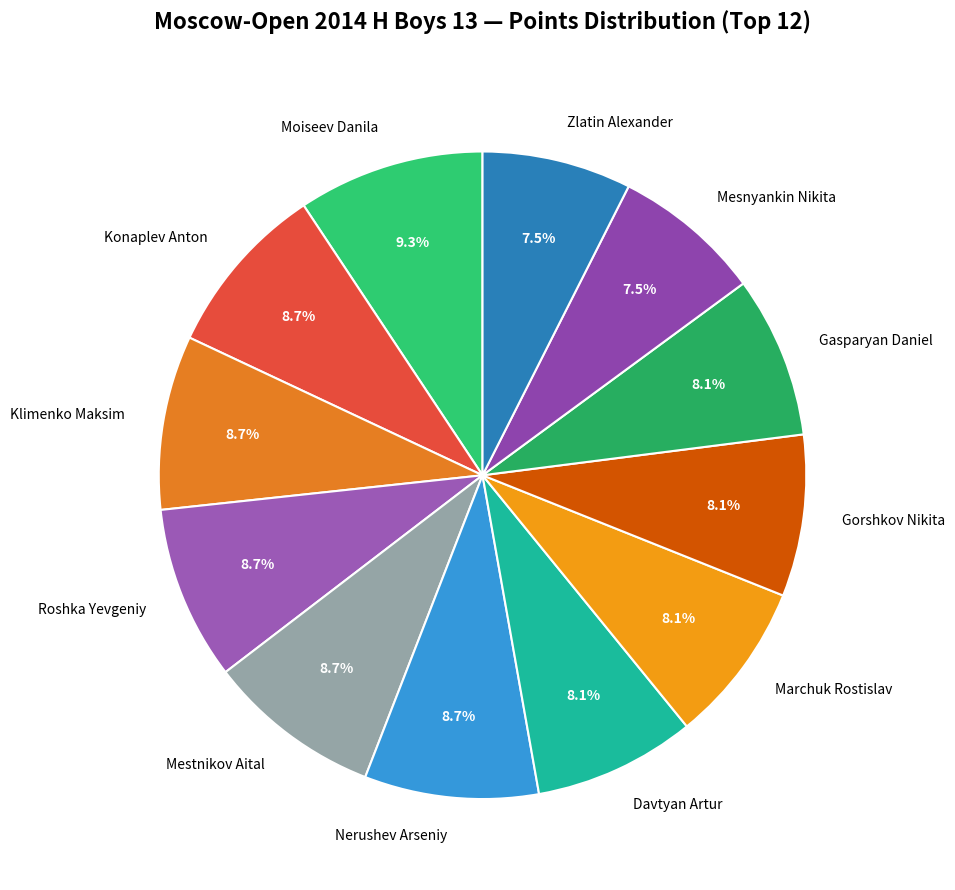

Does Gorshkov Nikita account for over 50% of the chart?

No